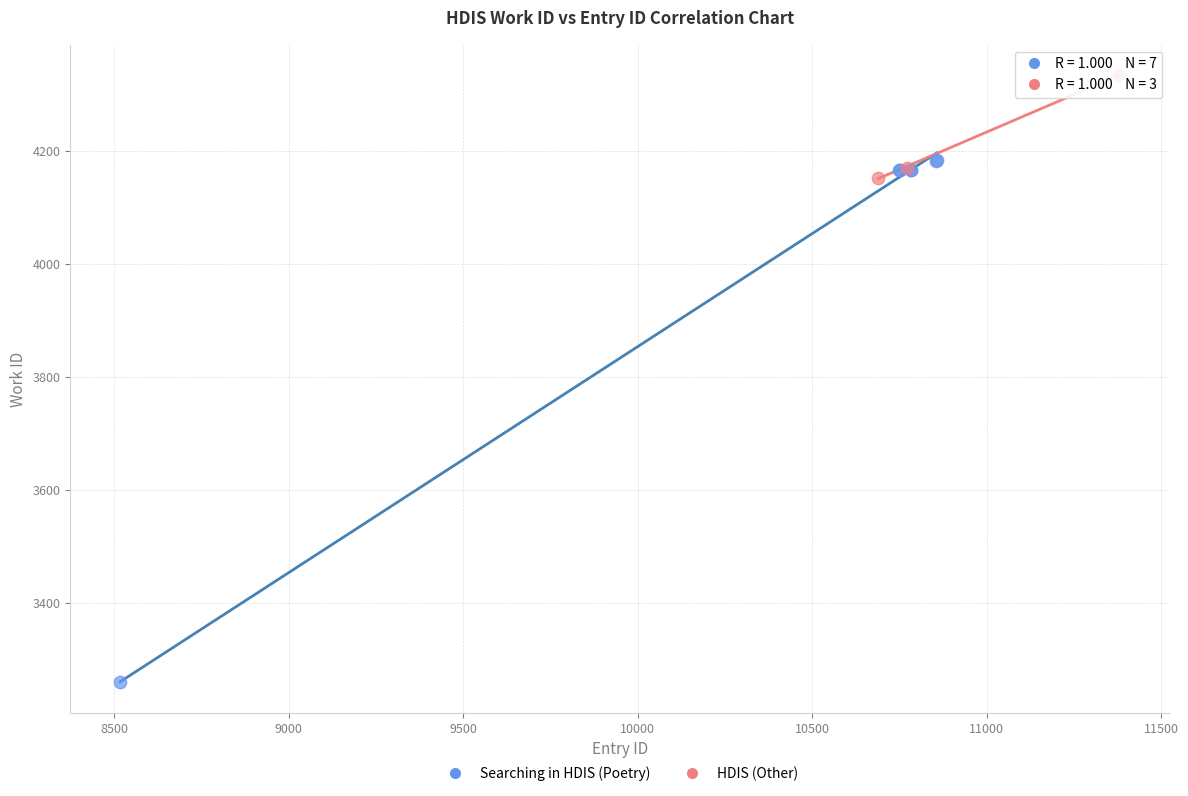

Which series reaches the minimum Y coordinate?

Searching in HDIS (Poetry)